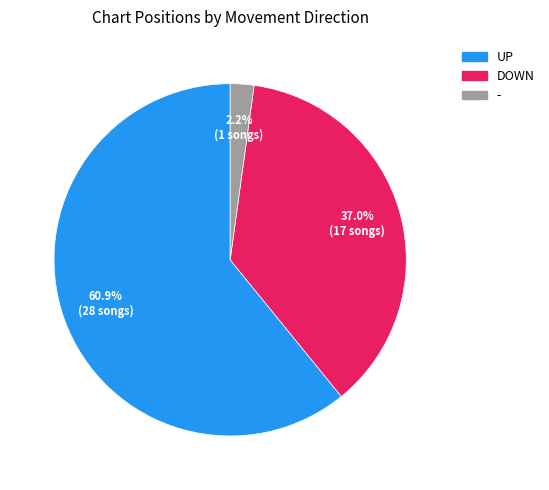

Is there any slice that represents more than half of the pie?

Yes